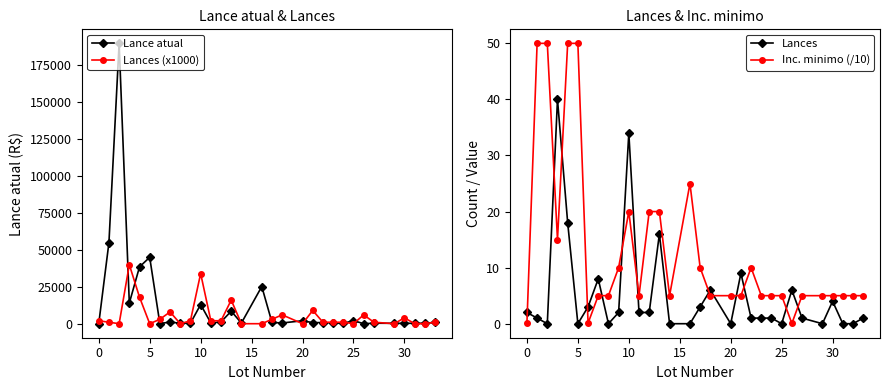

What is the highest value of the Lances (x1000) series?

40000.0